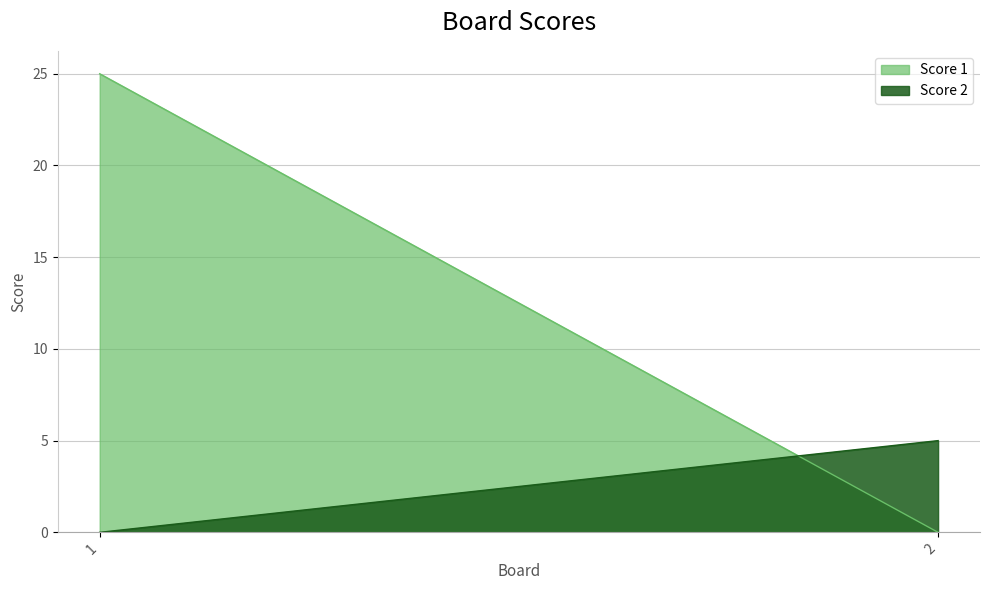

How many values in the Score 2 series are below 5?

1